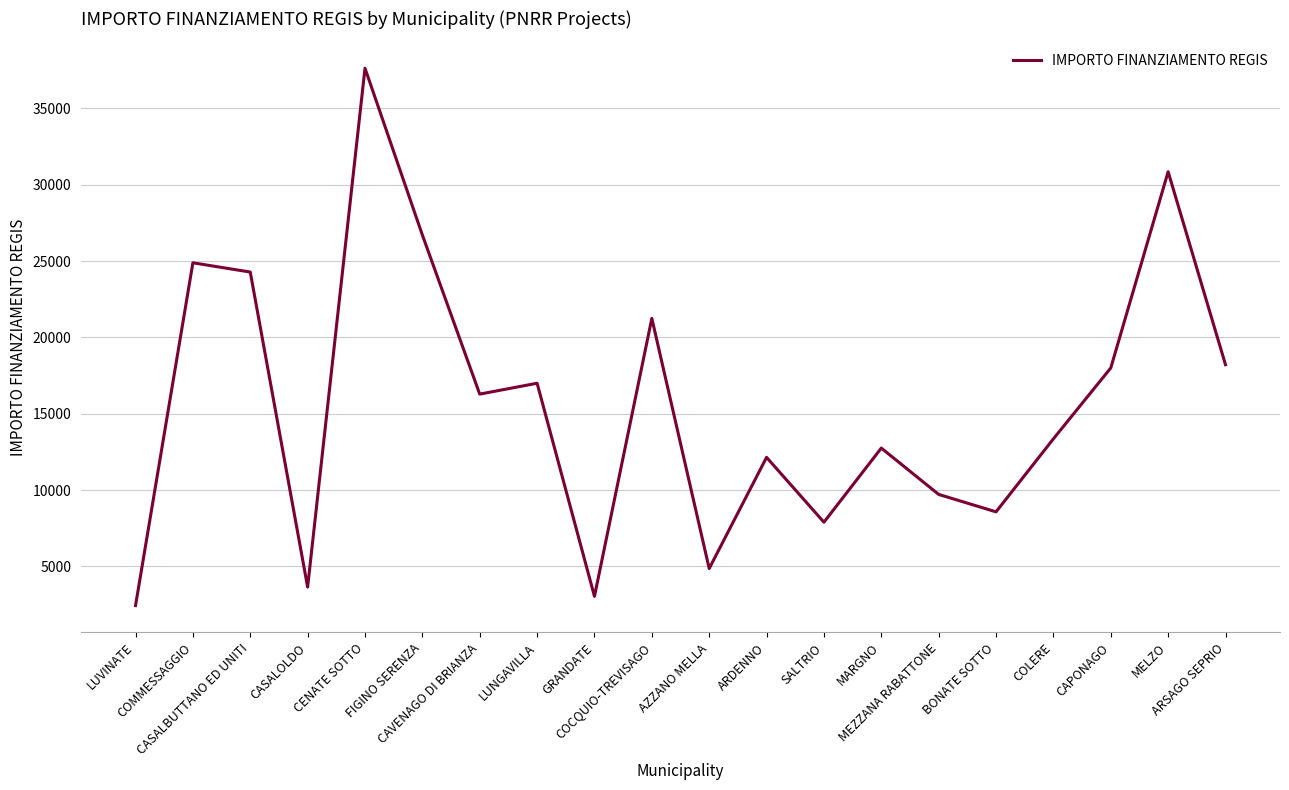

Read the value at COMMESSAGGIO.

24887